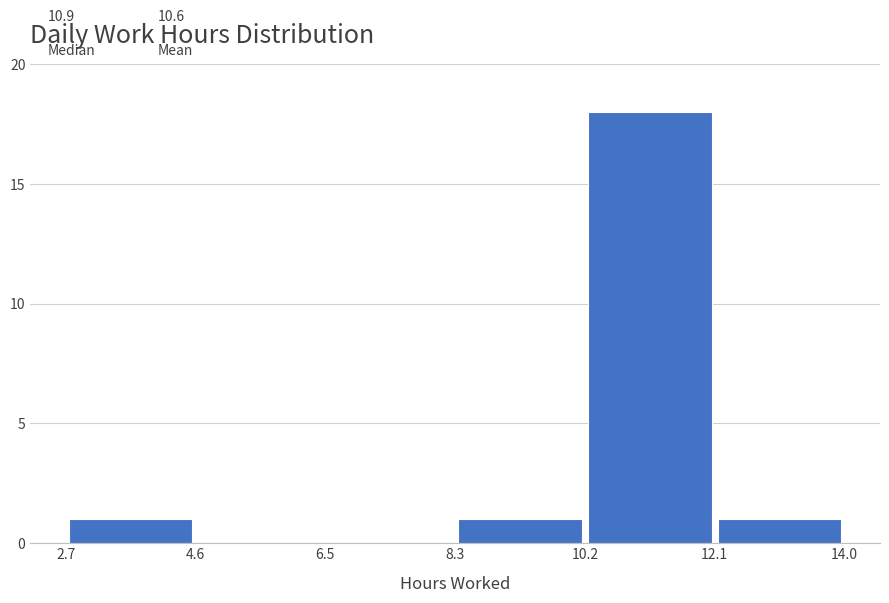

Reading left to right, list every bar in this chart as the range it spans on the x-axis followed by its height. The values are not printed on the chart, so give them approximately, as read against the axis.

2.7 to 4.6: 1
4.6 to 6.5: 0
6.5 to 8.3: 0
8.3 to 10.2: 1
10.2 to 12.1: 18
12.1 to 14.0: 1